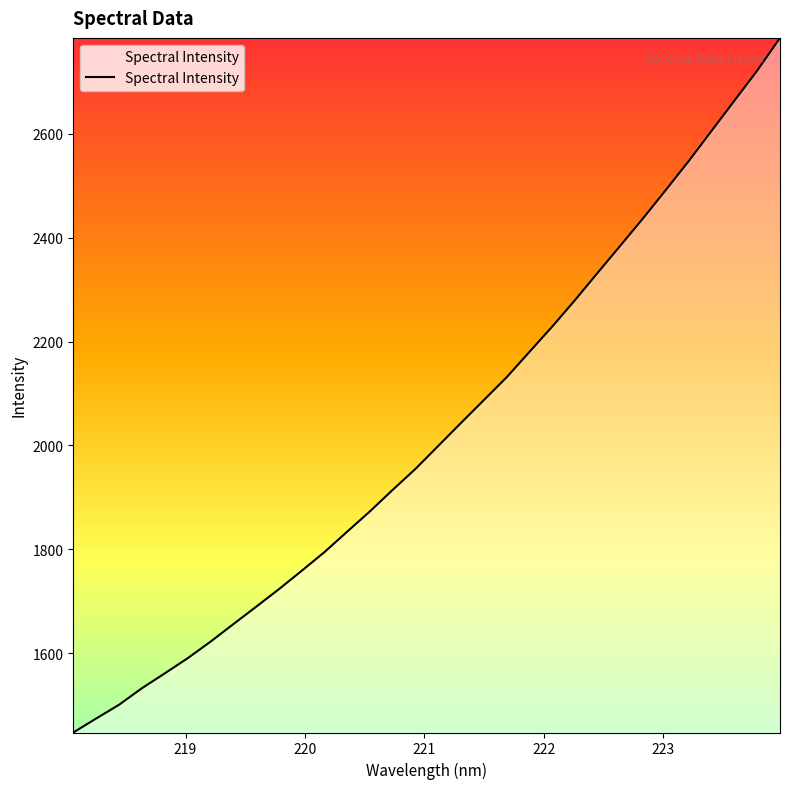

What is the difference between the maximum and minimum values?

1336.7